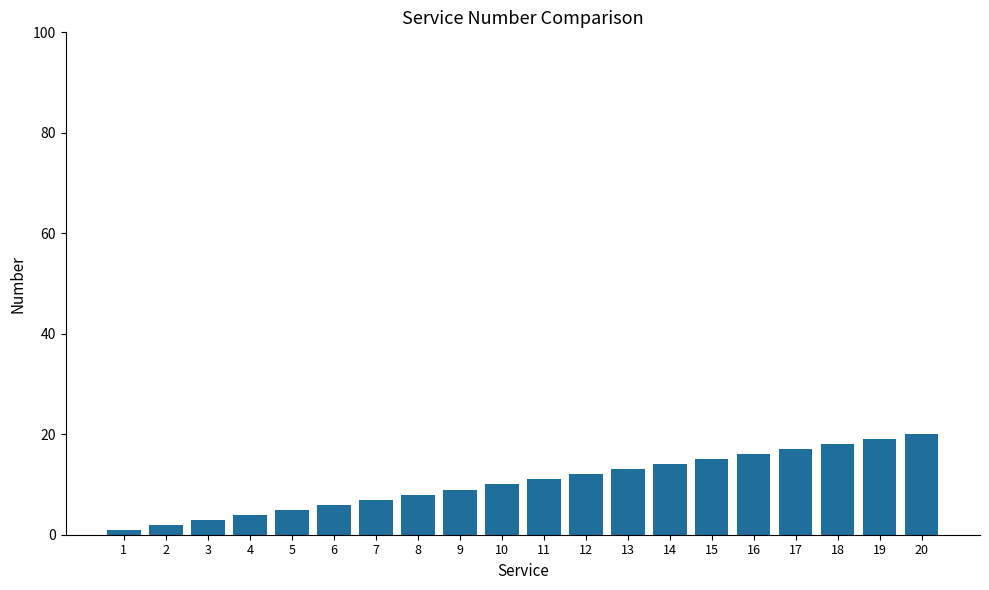

Which has a higher value, 19 or 3?

19